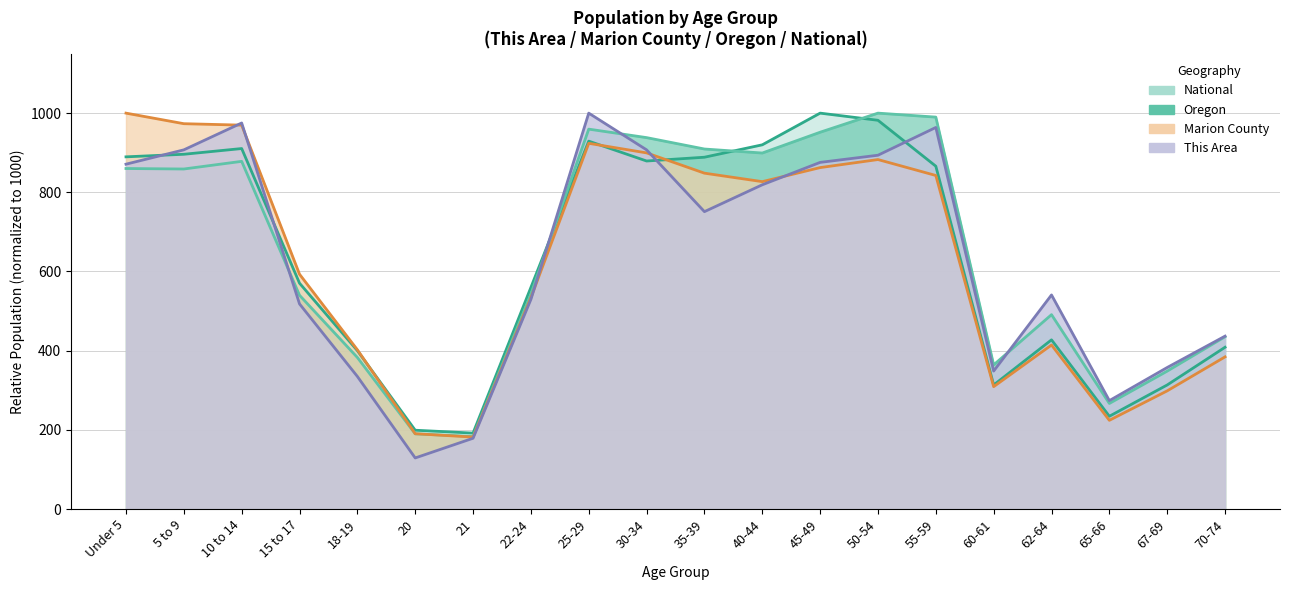

What value does the National series have at 5 to 9?

896.1